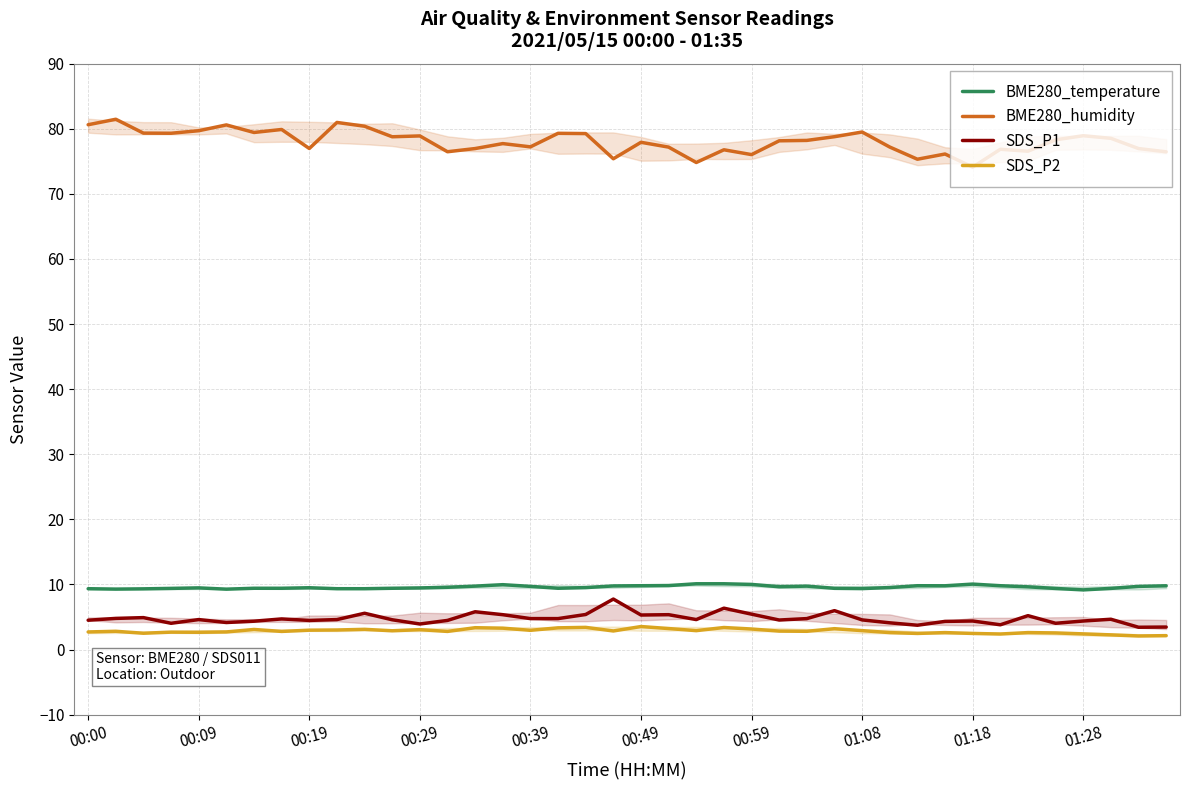

Is the value of SDS_P1 at 00:49 greater than the value of BME280_humidity at 00:00?

No